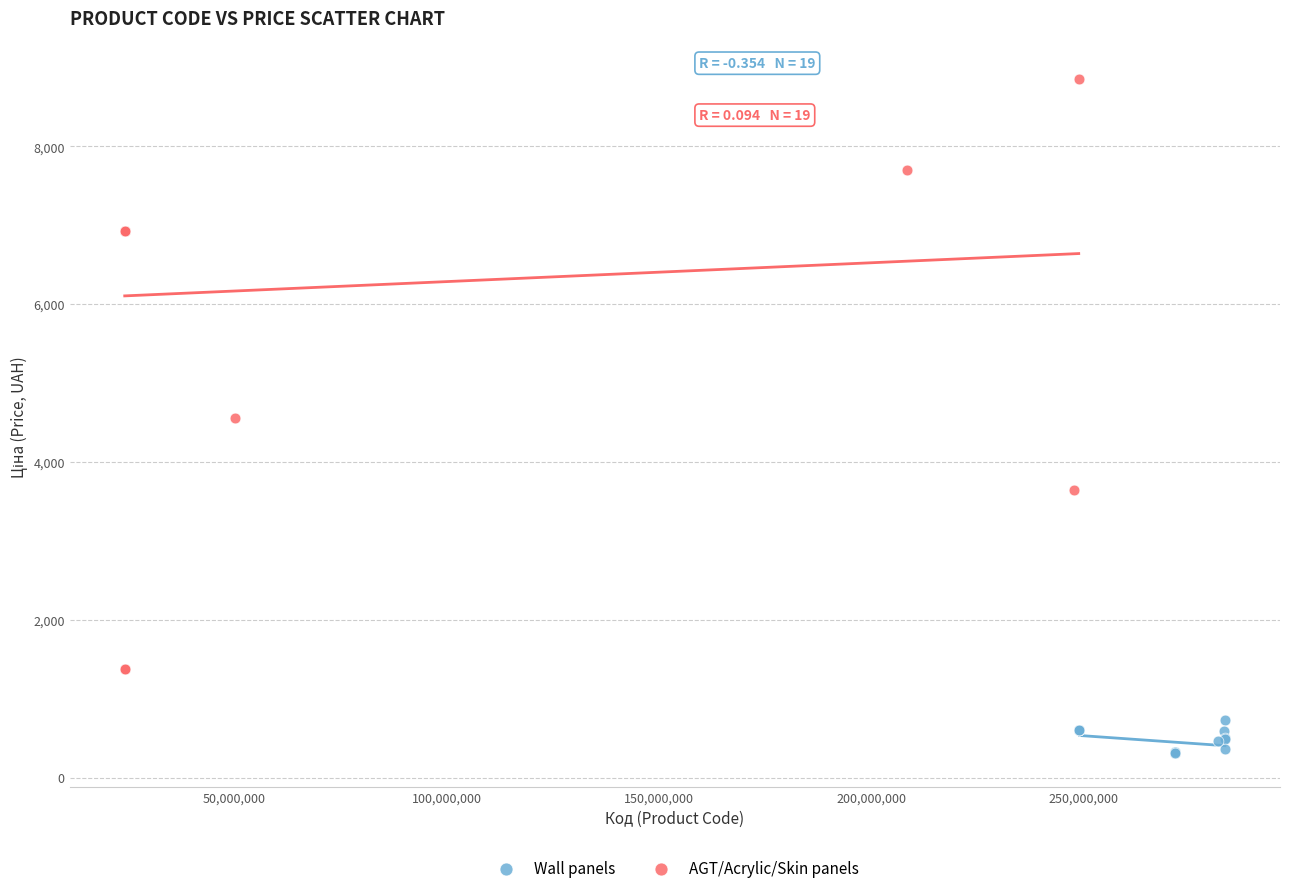

Which series has the widest spread of Y values?

AGT/Acrylic/Skin panels